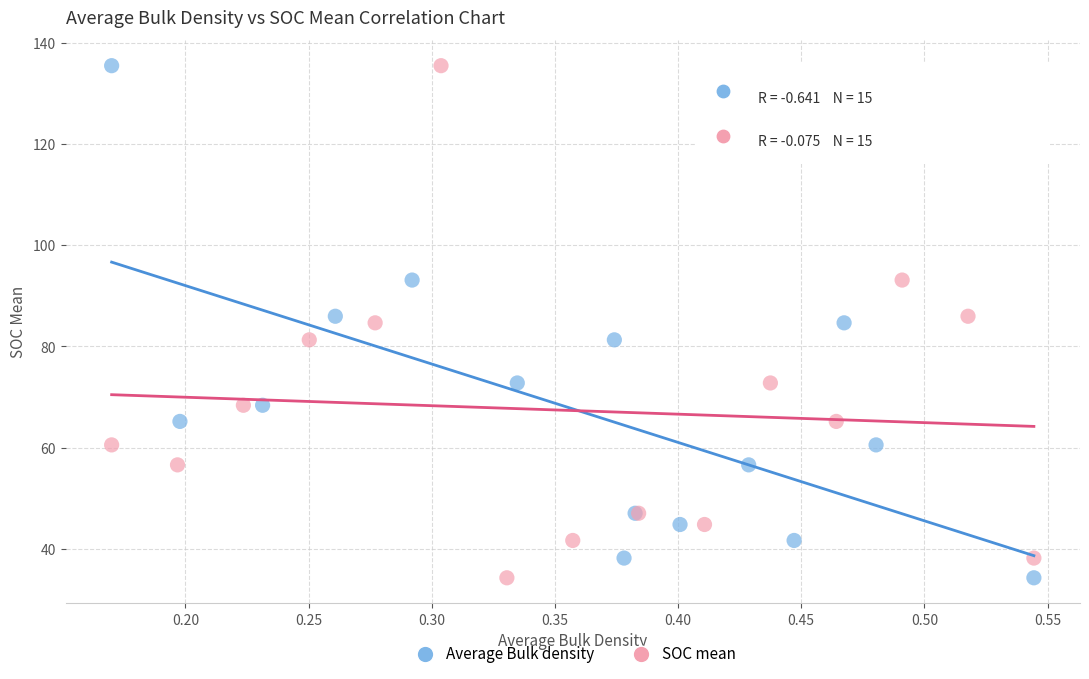

What are all the series names shown in the legend?

Average Bulk density, SOC mean